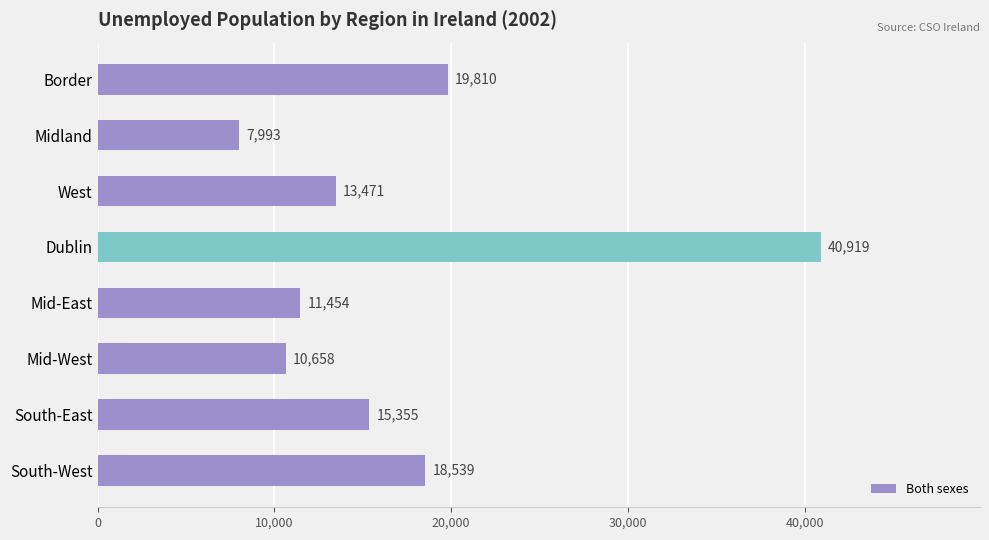

List the labels in order of value, smallest first.

Midland, Mid-West, Mid-East, West, South-East, South-West, Border, Dublin